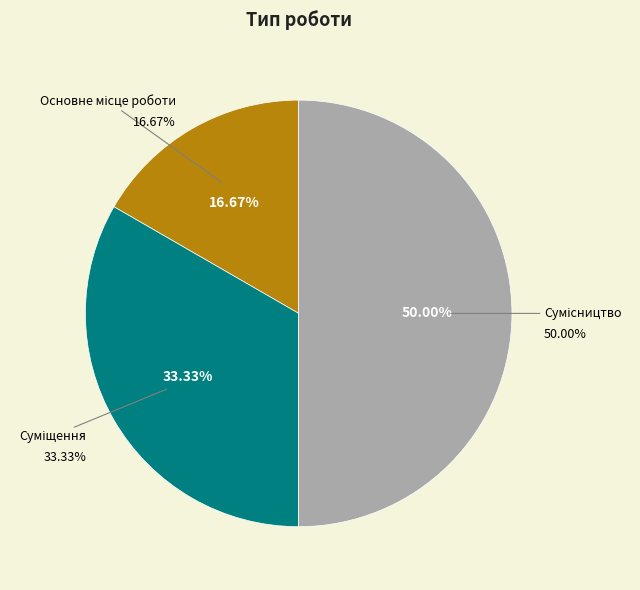

To the nearest percent, what is the combined percentage of Основне місце роботи and Сумісництво?

67%